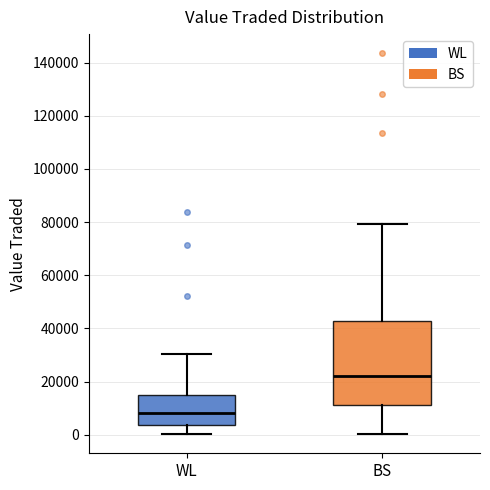

Reading left to right, read every box against the y-axis: the position of its median line, the range the box covers, and the ends of its whiskers. The values are not printed on the chart, so give them approximately, as read against the axis.

WL: median 8000, box 4000 to 14000, whiskers 0 to 30000
BS: median 22000, box 12000 to 42000, whiskers 0 to 80000